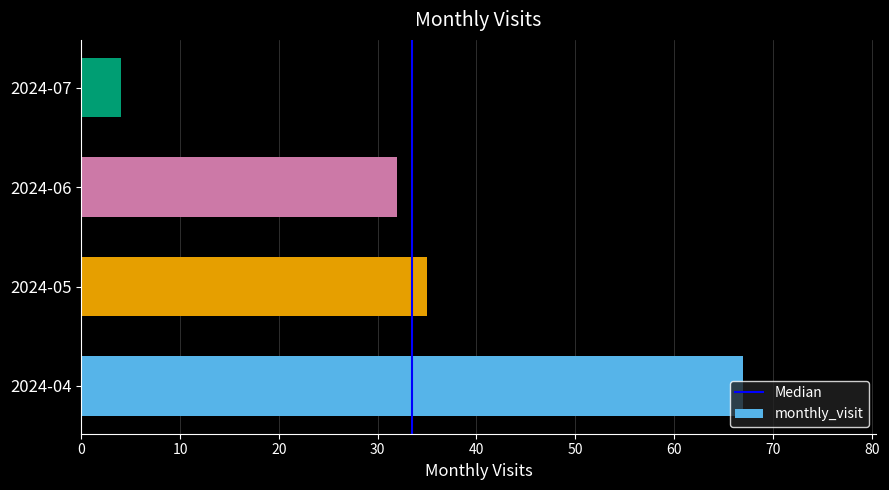

What is the approximate value at 2024-06, to the nearest 5?

30